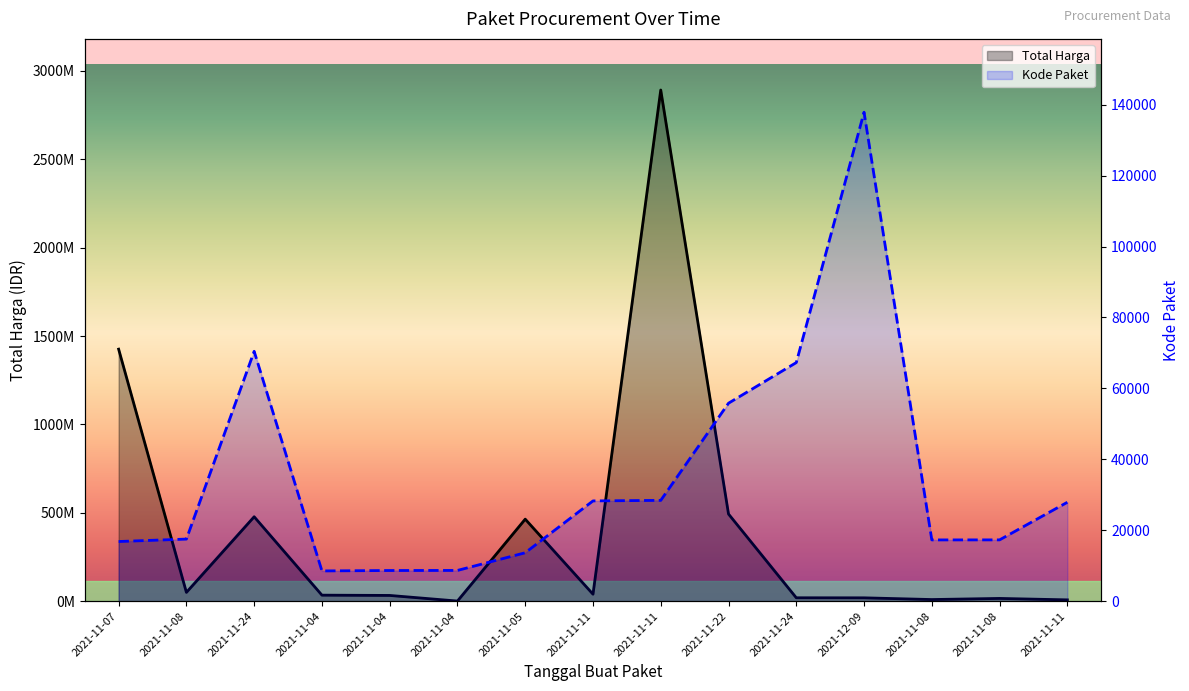

How many data points in Total Harga are above 34000000?

7